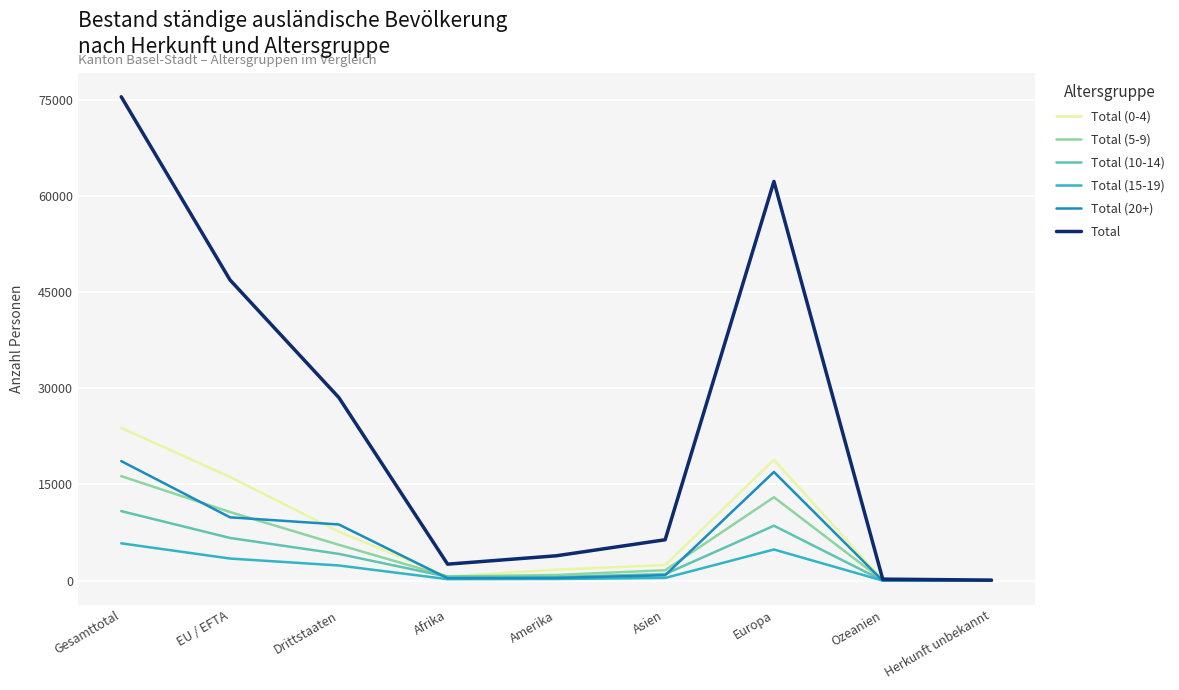

At which category is the sum across all series the highest?

Gesamttotal